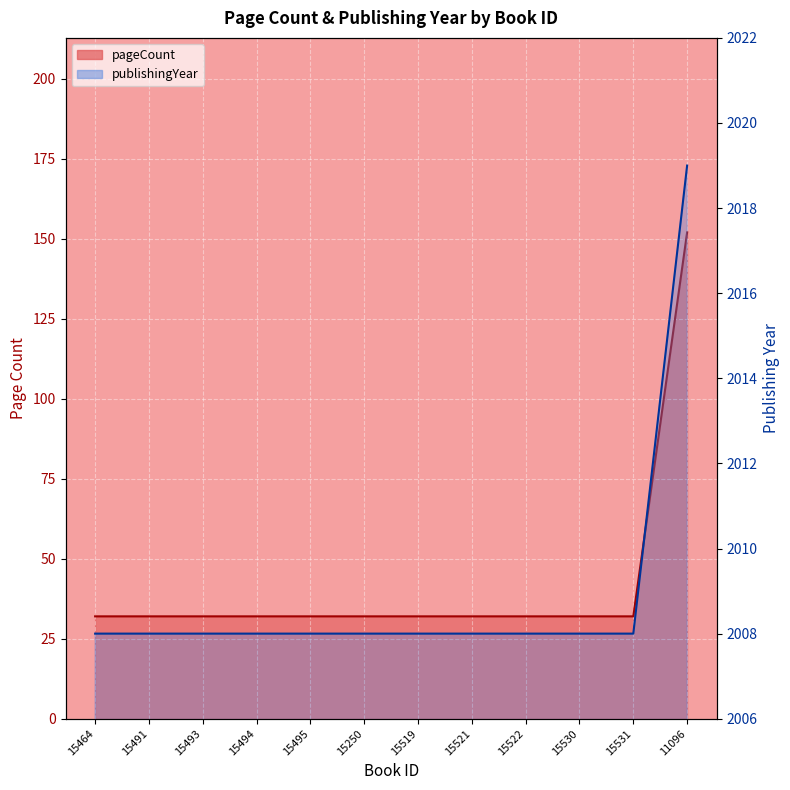

What is the label of the 11th point from the right?

15491